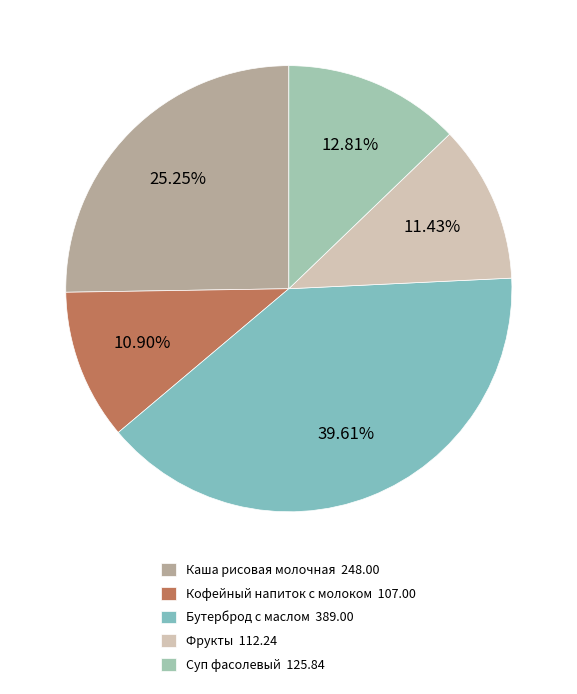

How many segments does this pie chart have?

5